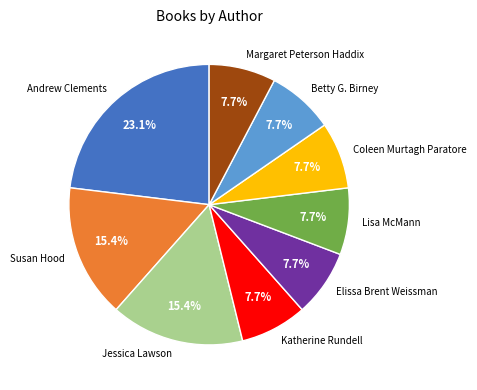

Does Katherine Rundell represent more than half of the total?

No